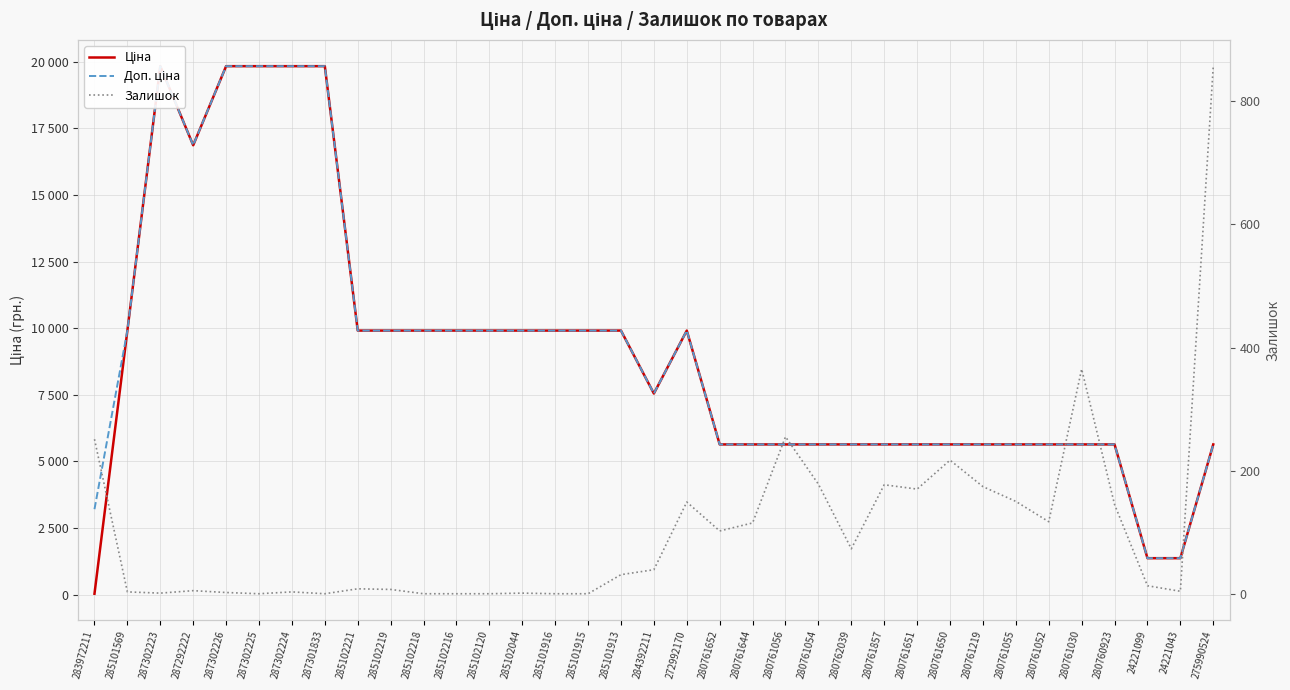

Which has a higher value, 285102120 or 283972211?

285102120